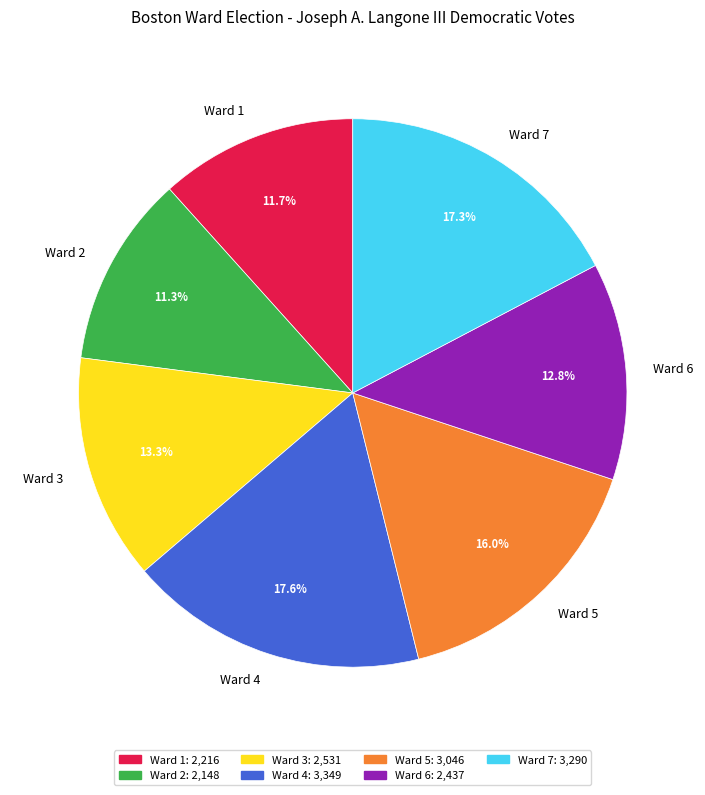

Approximately how many times larger is the value at Ward 5 compared to Ward 7?

0.9